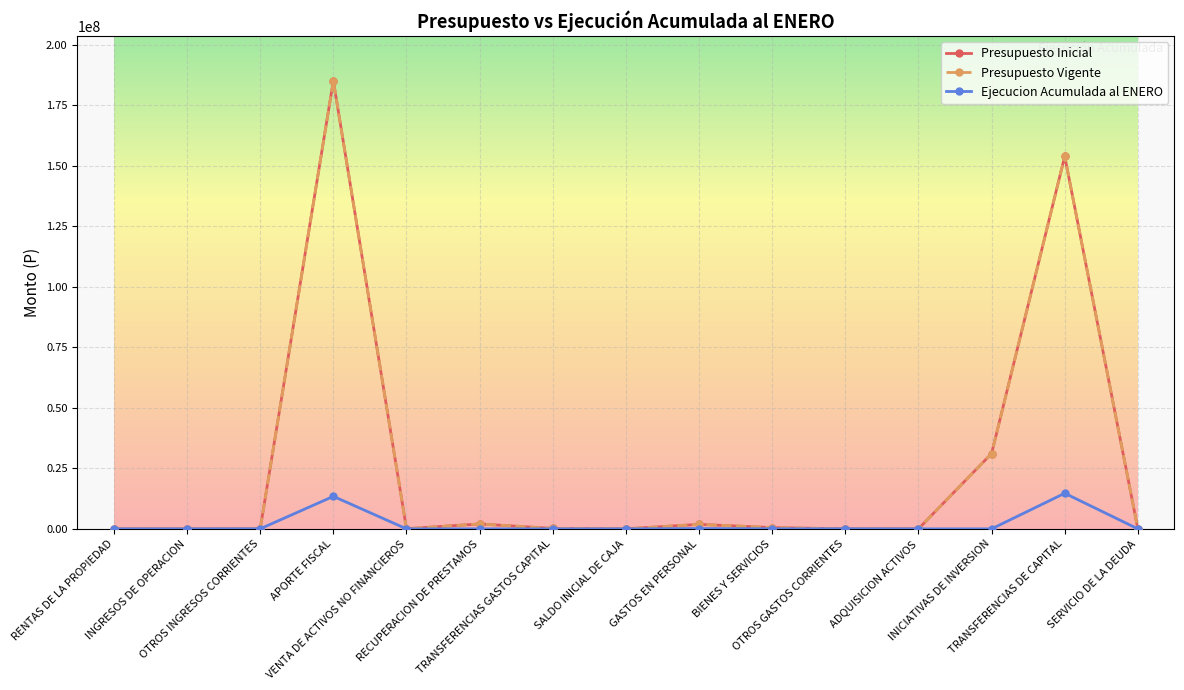

Where does the Ejecucion Acumulada al ENERO series first go above 422?

OTROS INGRESOS CORRIENTES